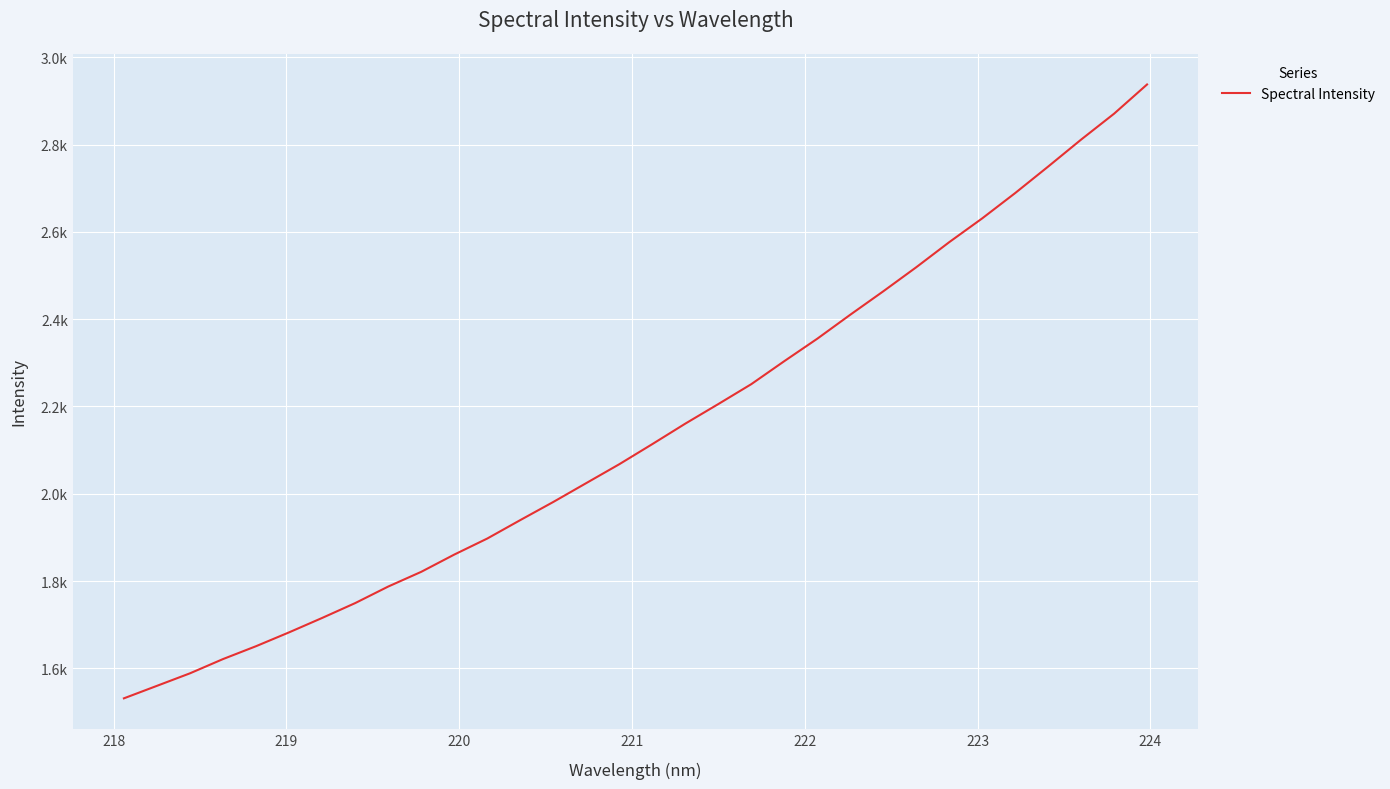

True or false: the data has more than 2 interior local peaks.

False